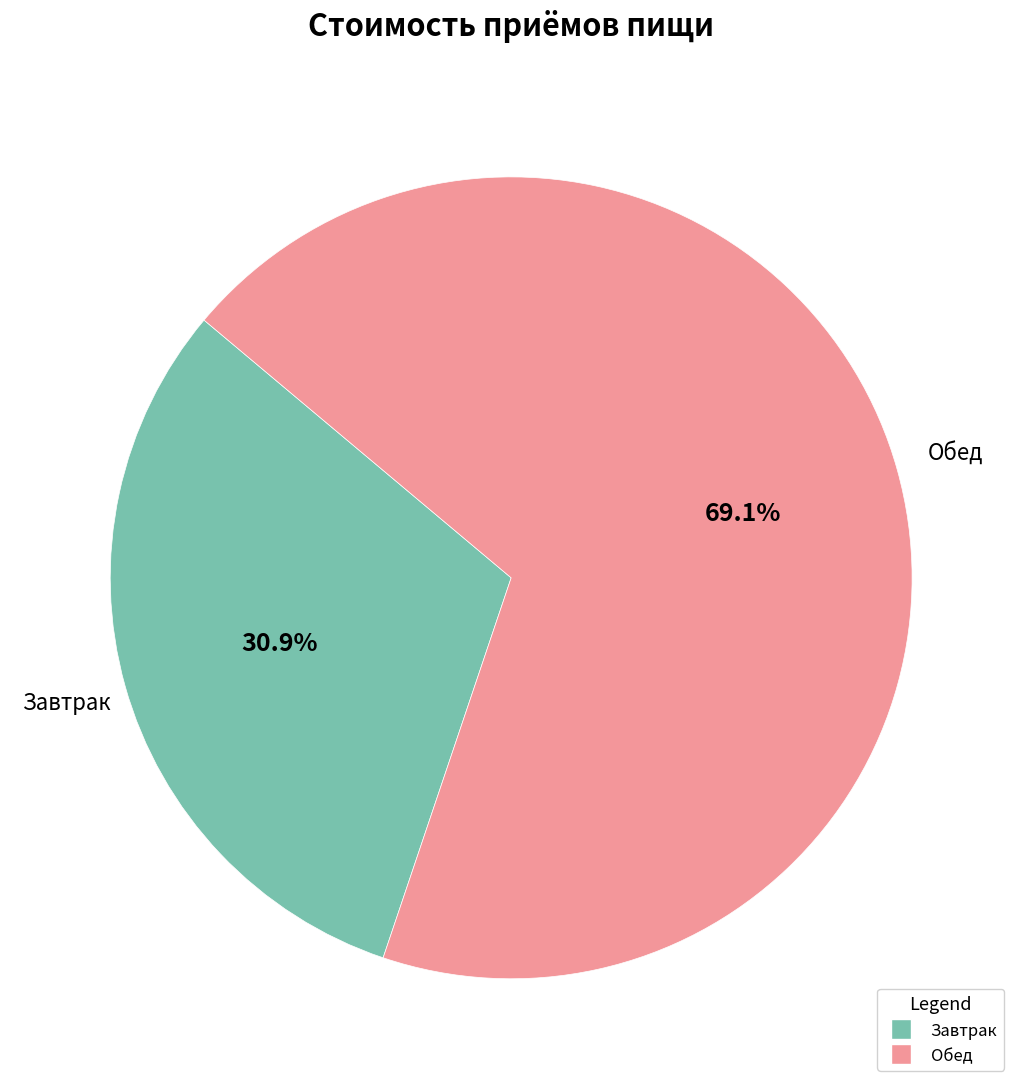

Rank the categories by value from lowest to highest.

Завтрак, Обед